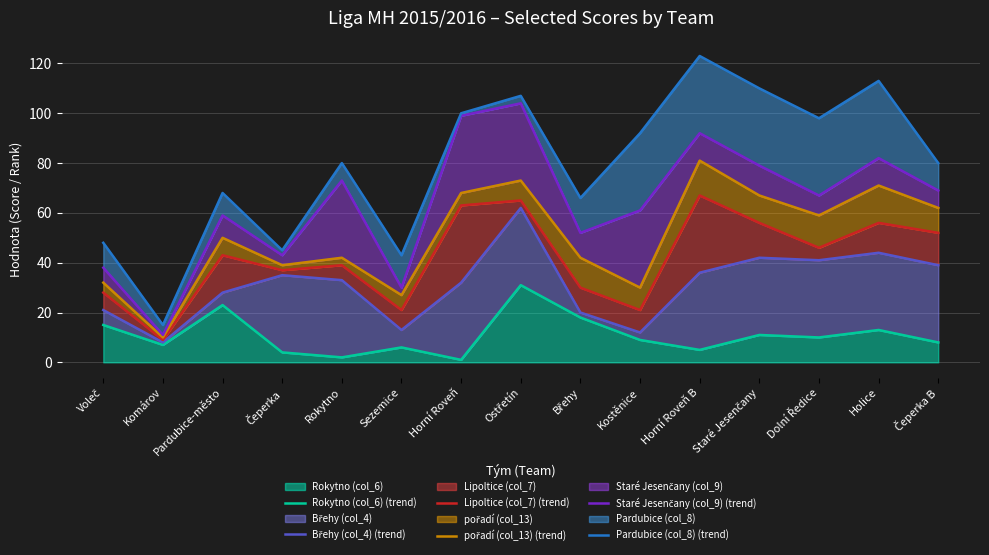

Between Rokytno and Komárov, which is larger?

Komárov